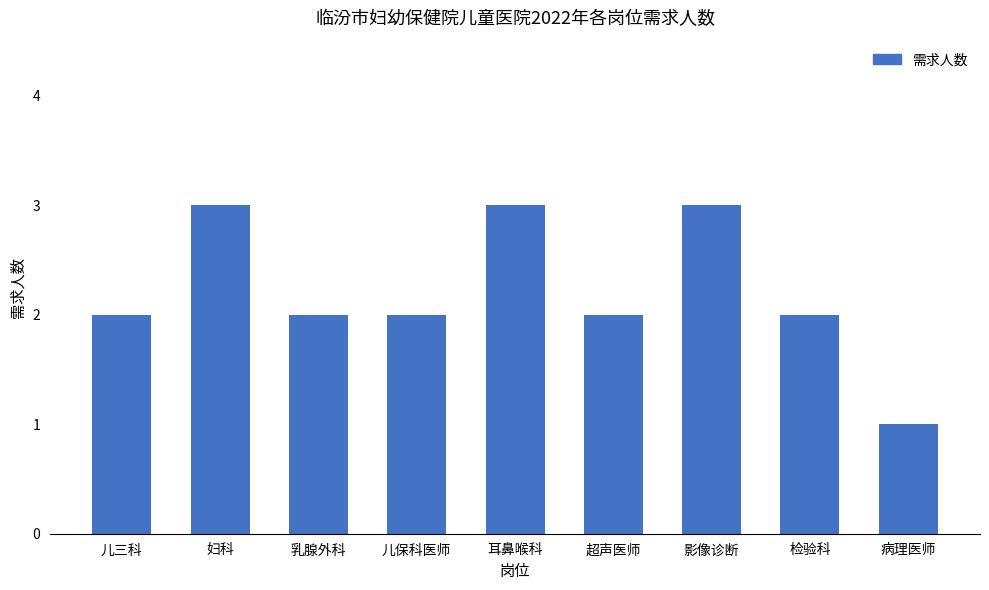

What is the ratio of the value at 影像诊断 to the value at 检验科?

1.5